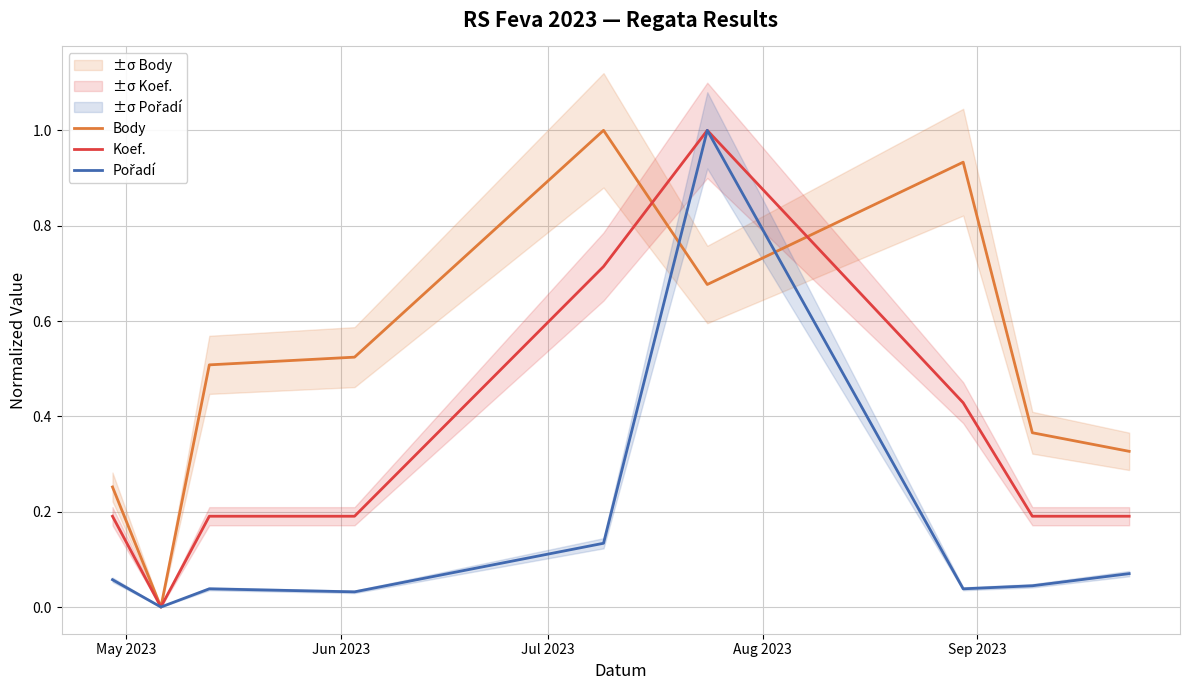

How many times do Body and Pořadí cross each other?

2